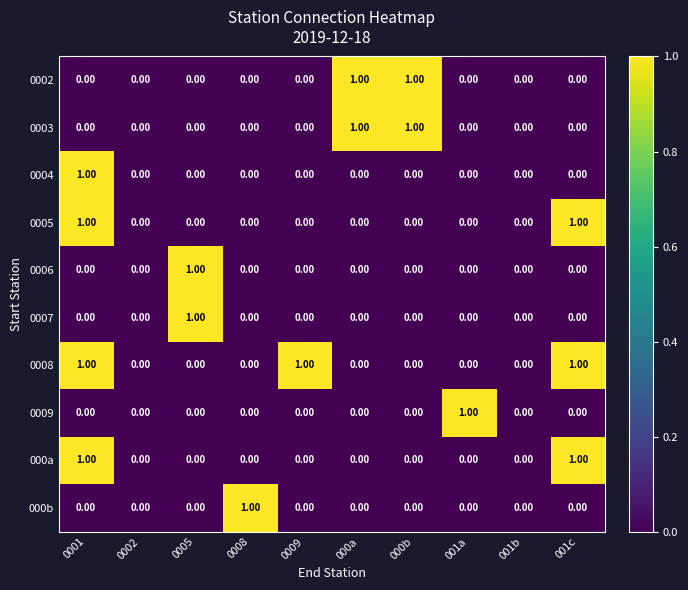

Which label corresponds to the largest value in the chart?

000a